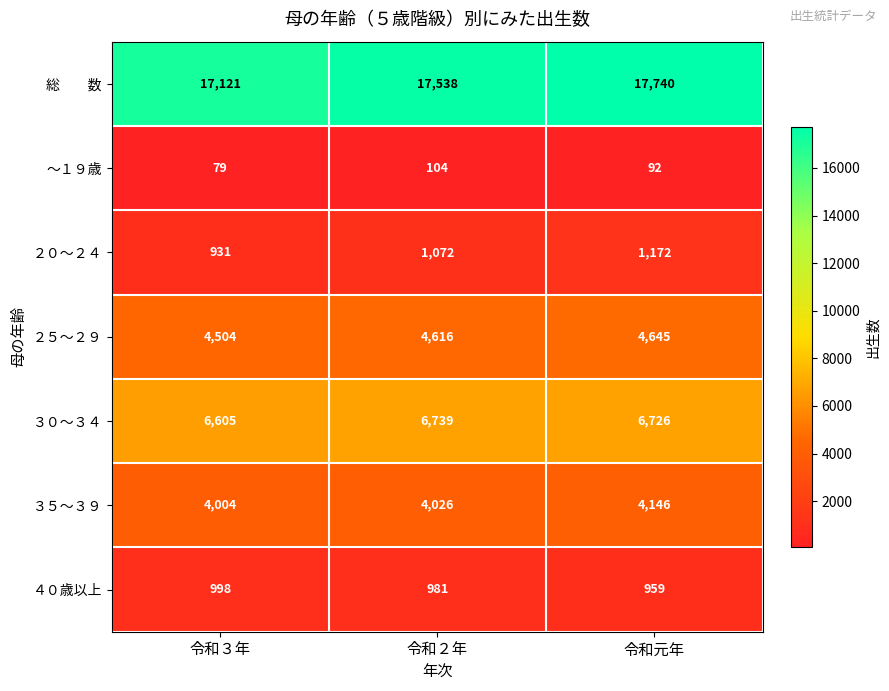

What is the difference between the highest and lowest values at 令和元年?

17648